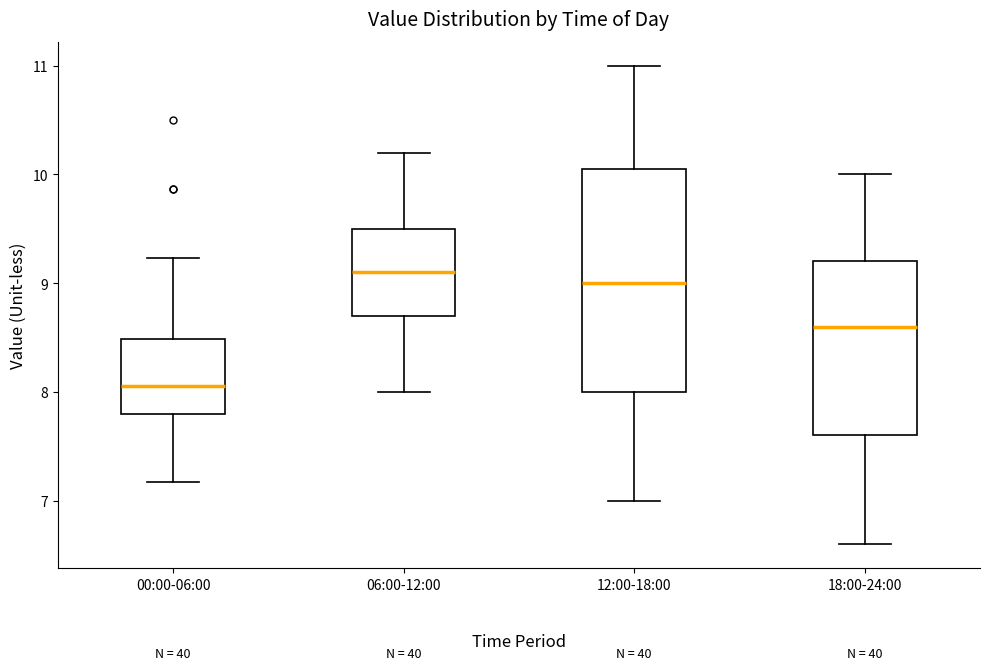

Reading left to right, transcribe this box plot: for each box, give where its median line is, the range the box spans, and where its two whiskers end, as read against the y-axis. The values are not printed on the chart, so give them approximately, as read against the axis.

00:00-06:00: median 8.1, box 7.8 to 8.5, whiskers 7.2 to 9.2
06:00-12:00: median 9.1, box 8.7 to 9.5, whiskers 8.0 to 10.2
12:00-18:00: median 9.0, box 8.0 to 10.1, whiskers 7.0 to 11.0
18:00-24:00: median 8.6, box 7.6 to 9.2, whiskers 6.6 to 10.0